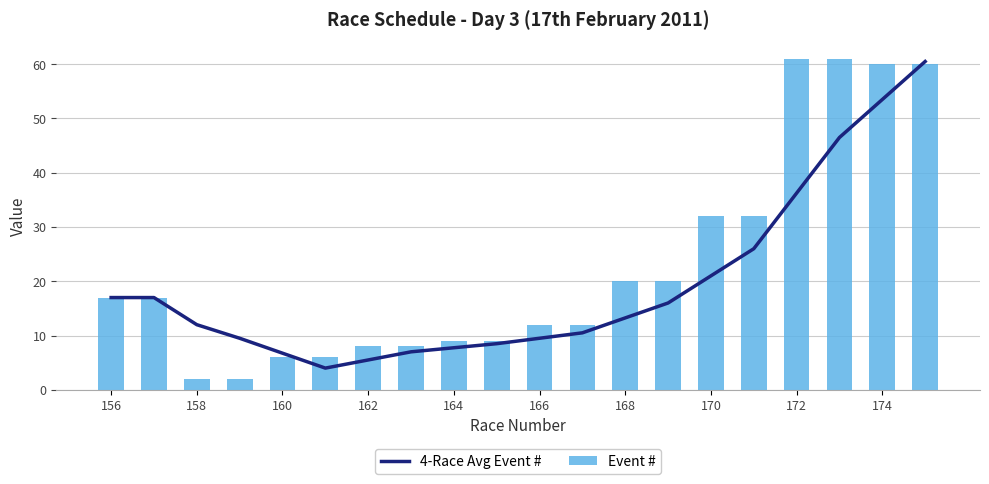

Does the chart contain stacked bars?

No